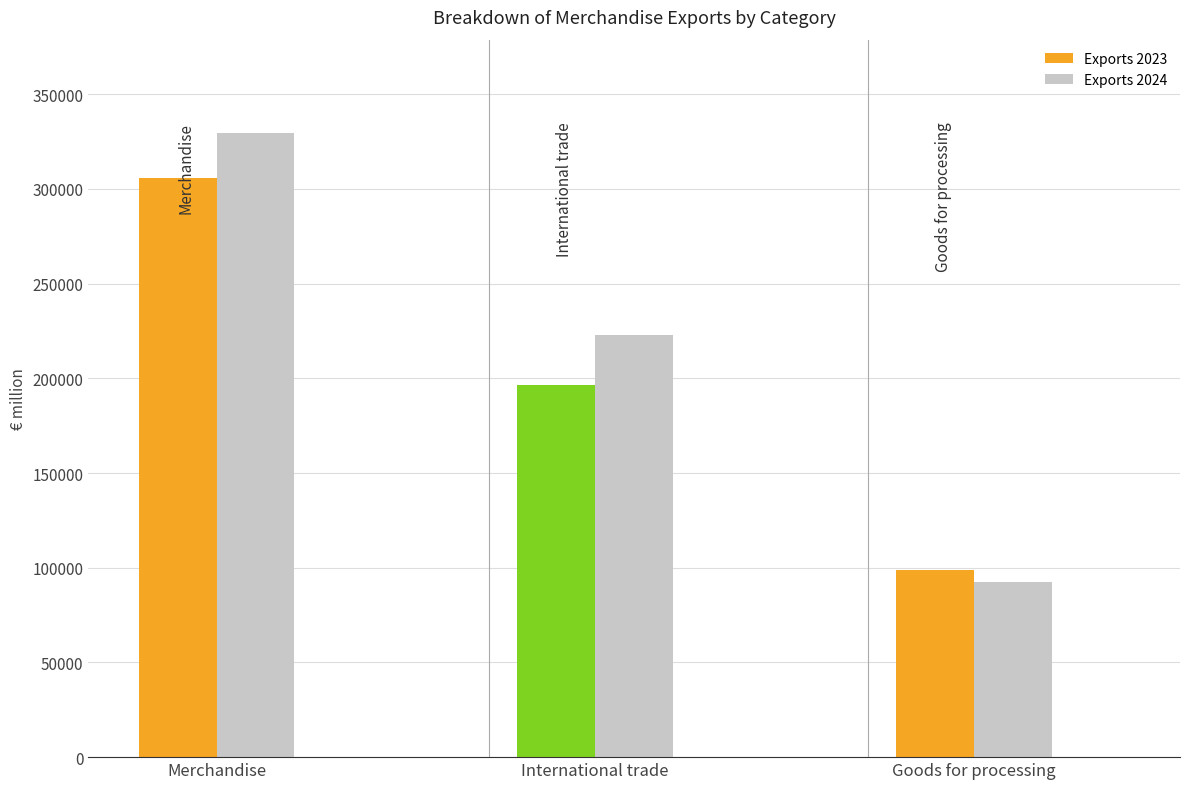

Which series has the largest total across all categories?

Exports 2024